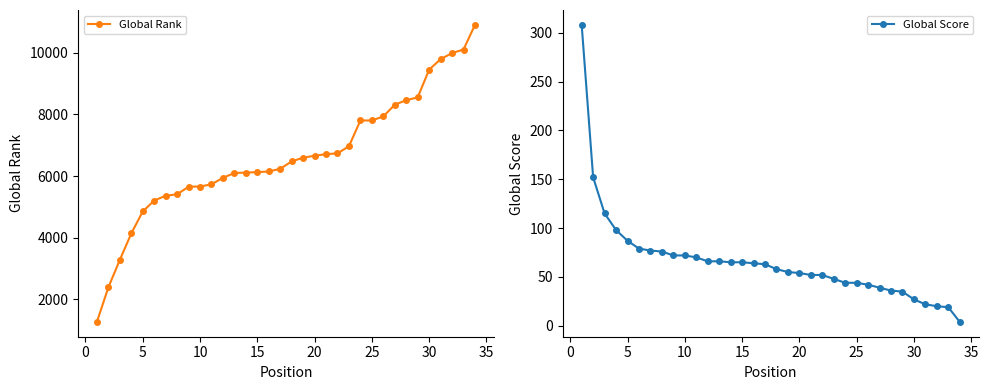

The Global Rank series shows 14145 at 25. True or false?

False